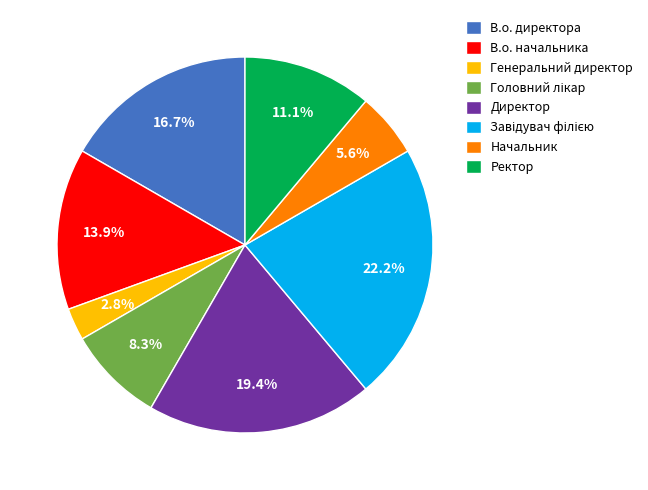

Which slice is the smallest?

Генеральний директор